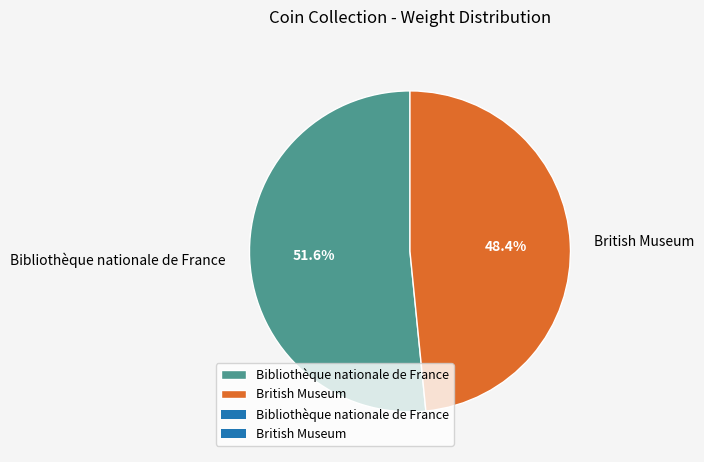

To the nearest percent, what is the difference between the British Museum and Bibliothèque nationale de France slice percentages?

3%